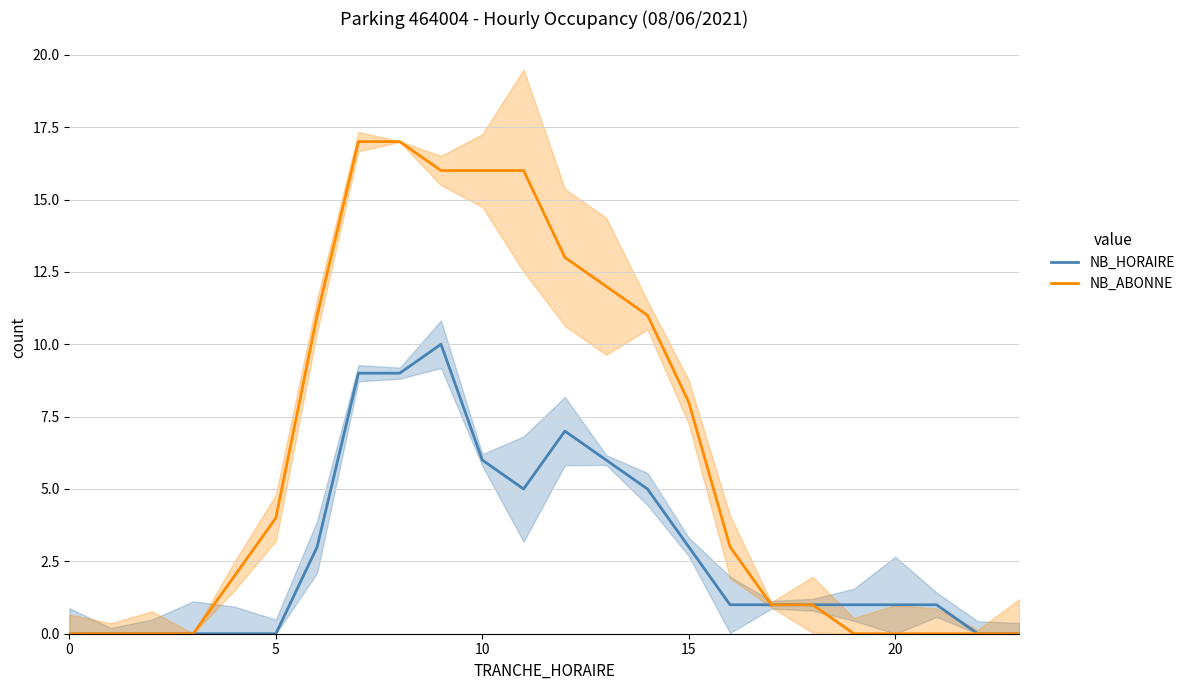

What is the difference between the maximum and second lowest values in the NB_HORAIRE series?

10